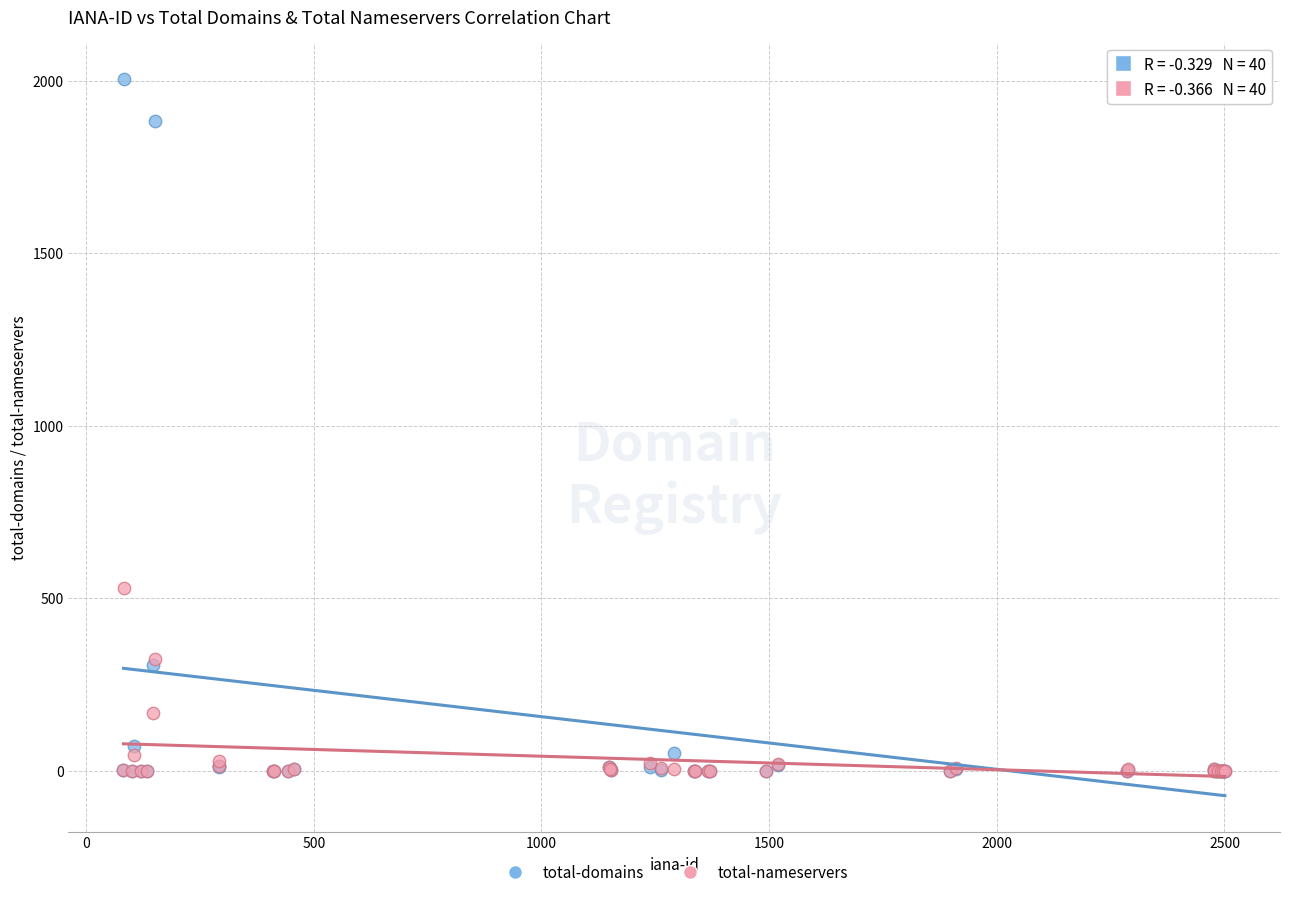

What are all the series names shown in the legend?

total-domains, total-nameservers